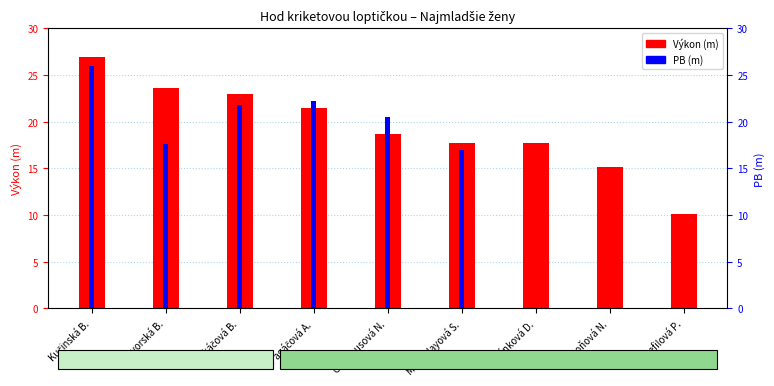

Is the value of PB (m) at Dvorská B. greater than the value of Výkon (m) at Muskolayová S.?

No